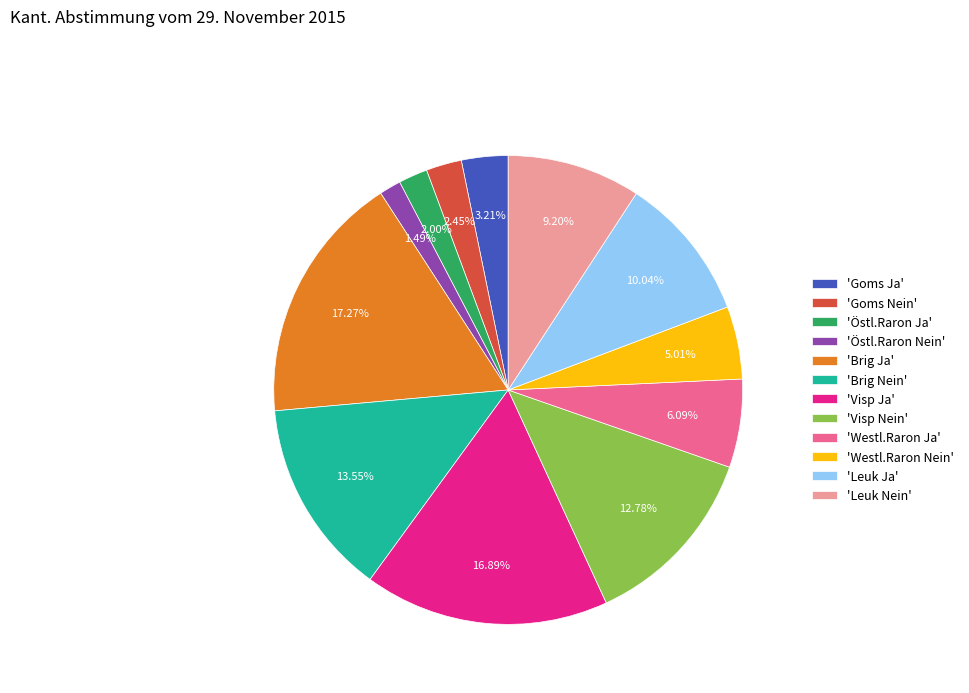

How many segments does this pie chart have?

12